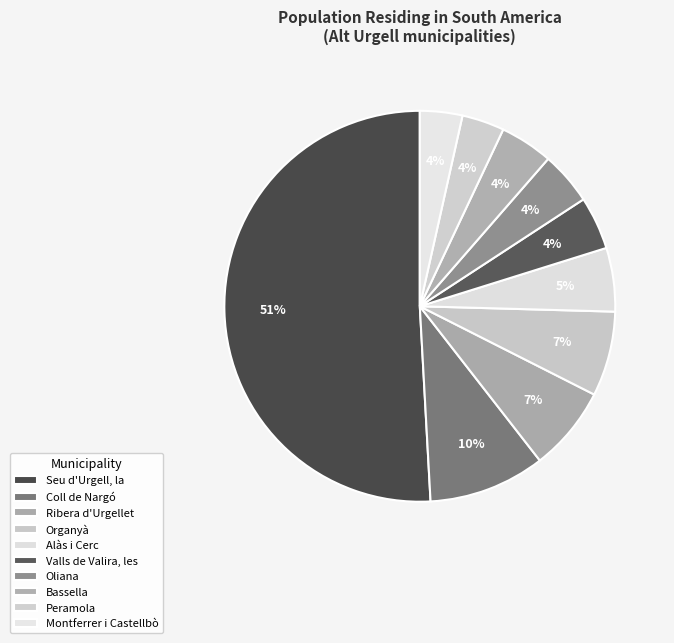

How many slices are in this pie chart?

10